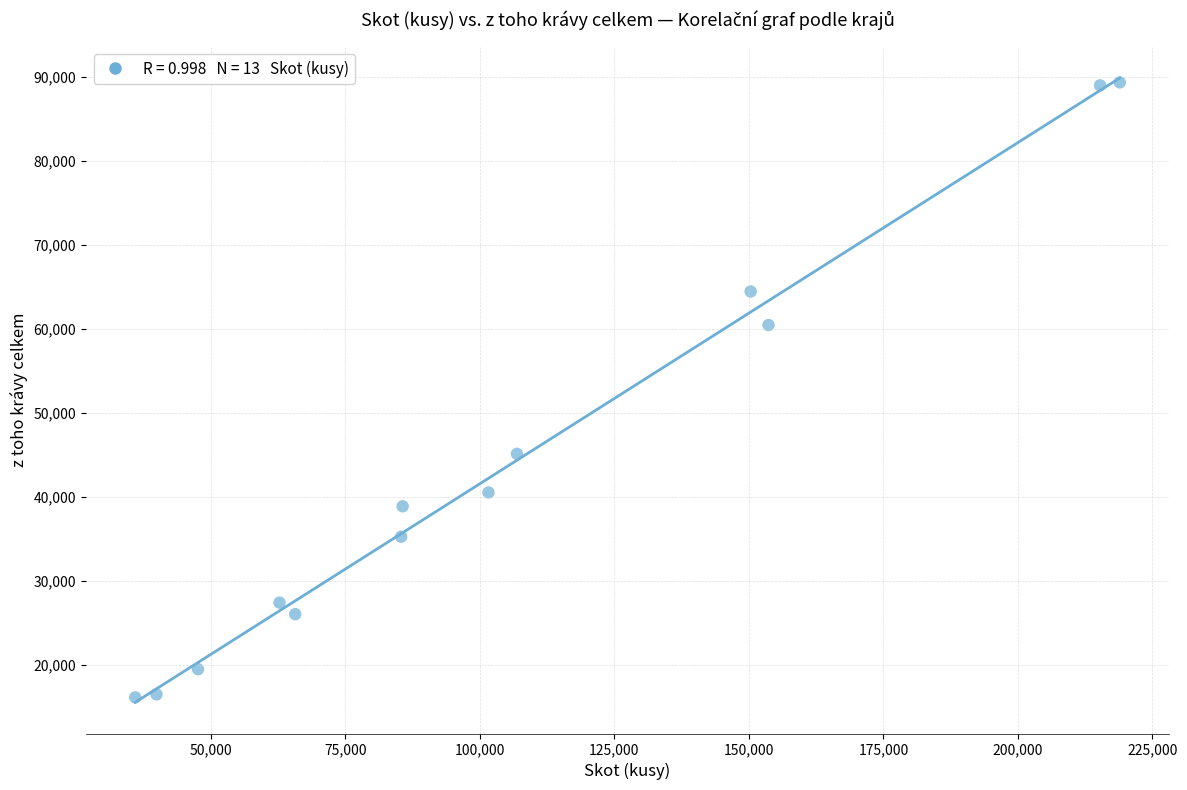

What is the range of X values (max minus min)?

182984